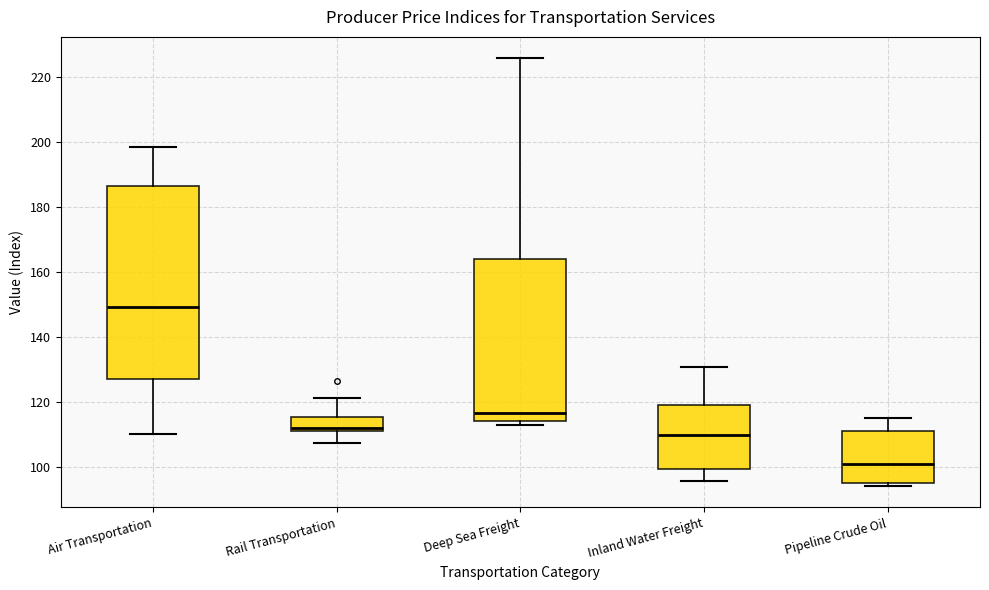

Which box is the tallest, from its lower edge to its upper edge?

Air Transportation